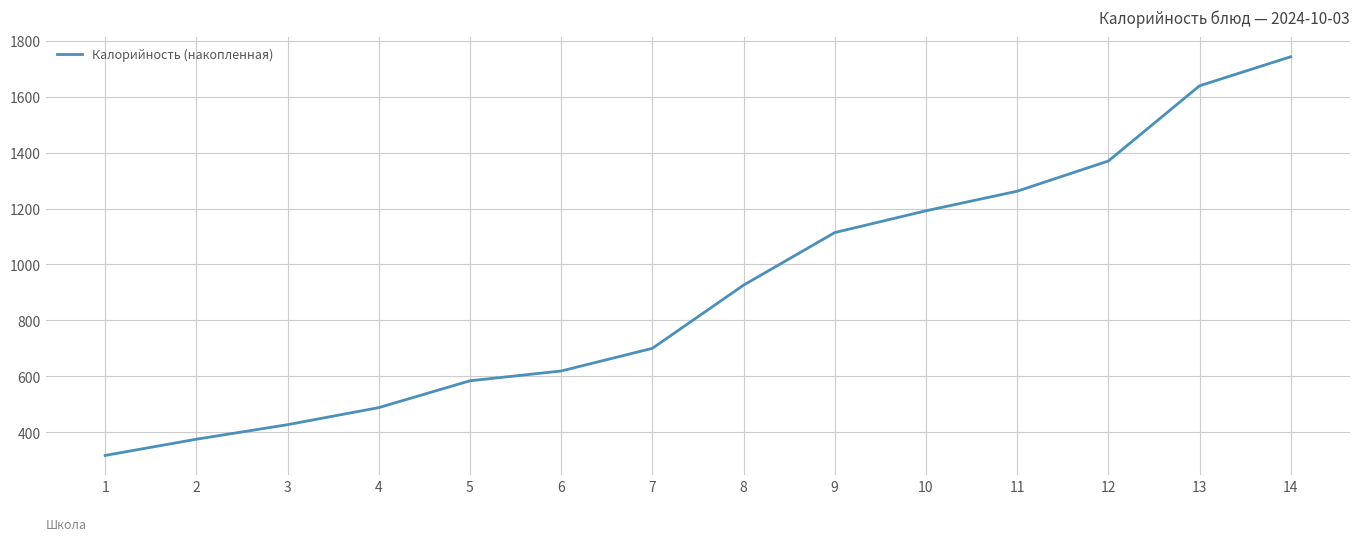

List the labels in order of value, smallest first.

1, 2, 3, 4, 5, 6, 7, 8, 9, 10, 11, 12, 13, 14